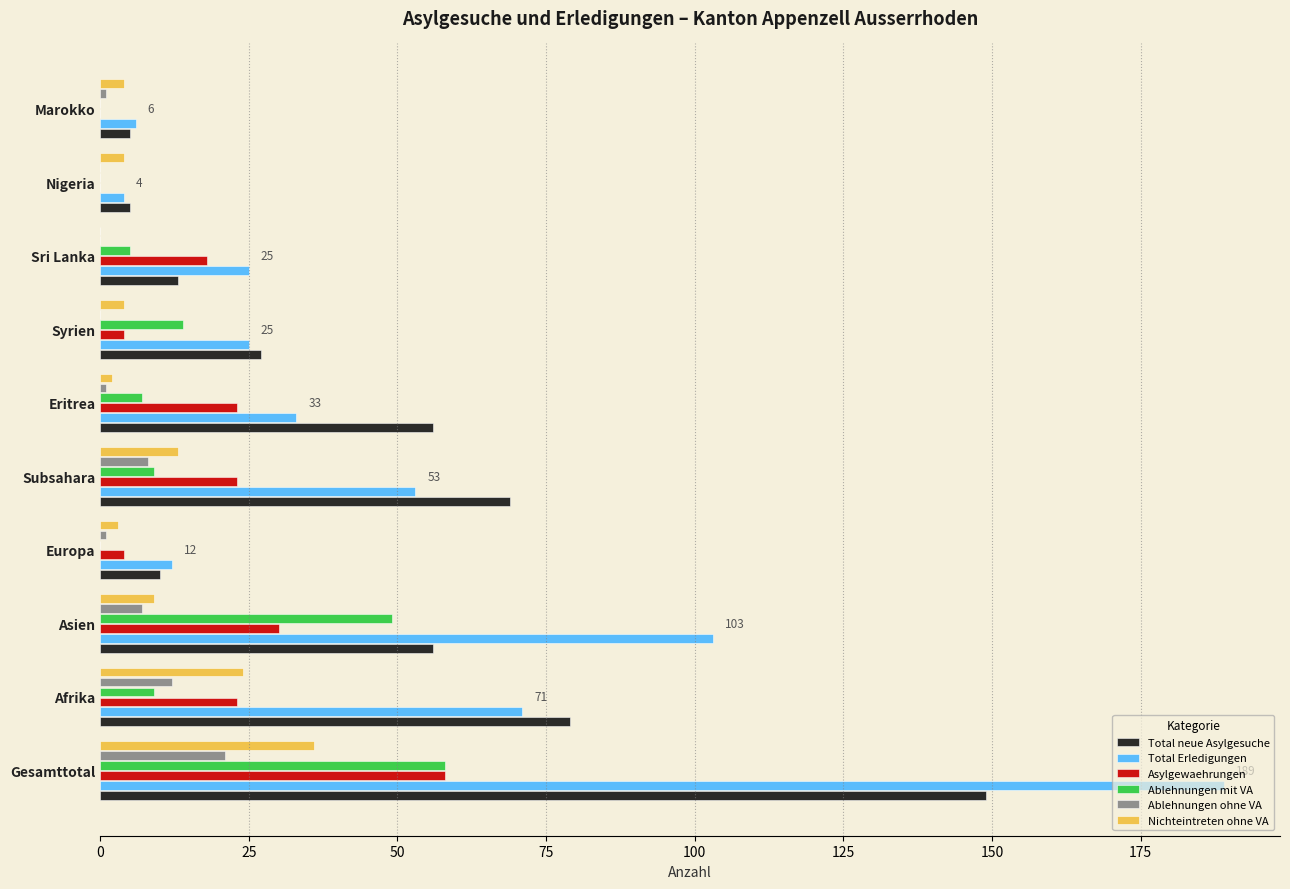

The value of Ablehnungen ohne VA at Syrien is -7. True or false?

False